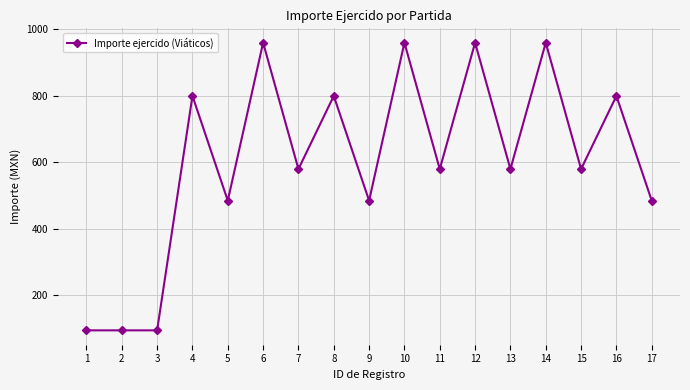

Does the chart display data point markers on the line(s)?

Yes